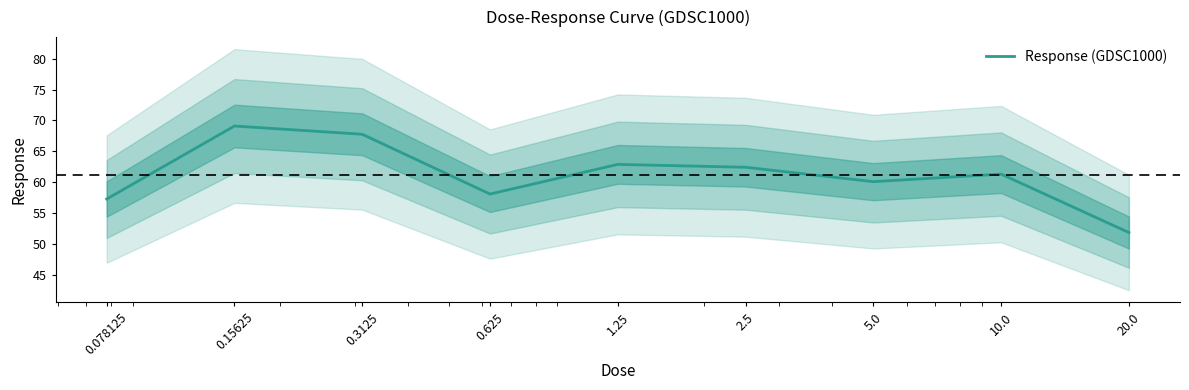

What is the sum of the values at 20.0 and 2.5?

114.3